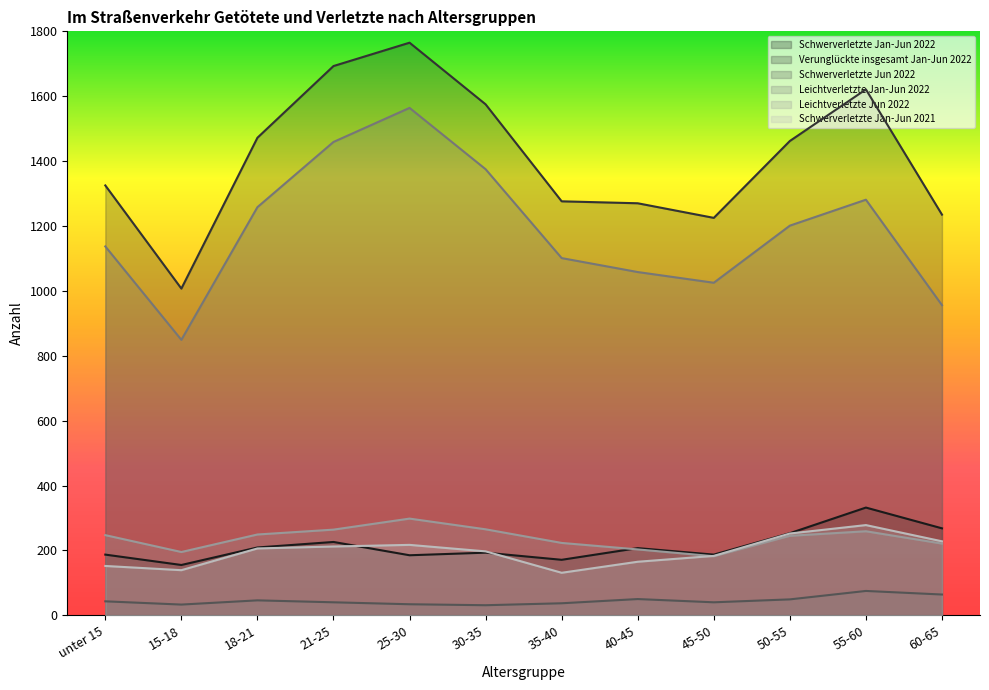

What is the label of the 6th point from the left?

30-35